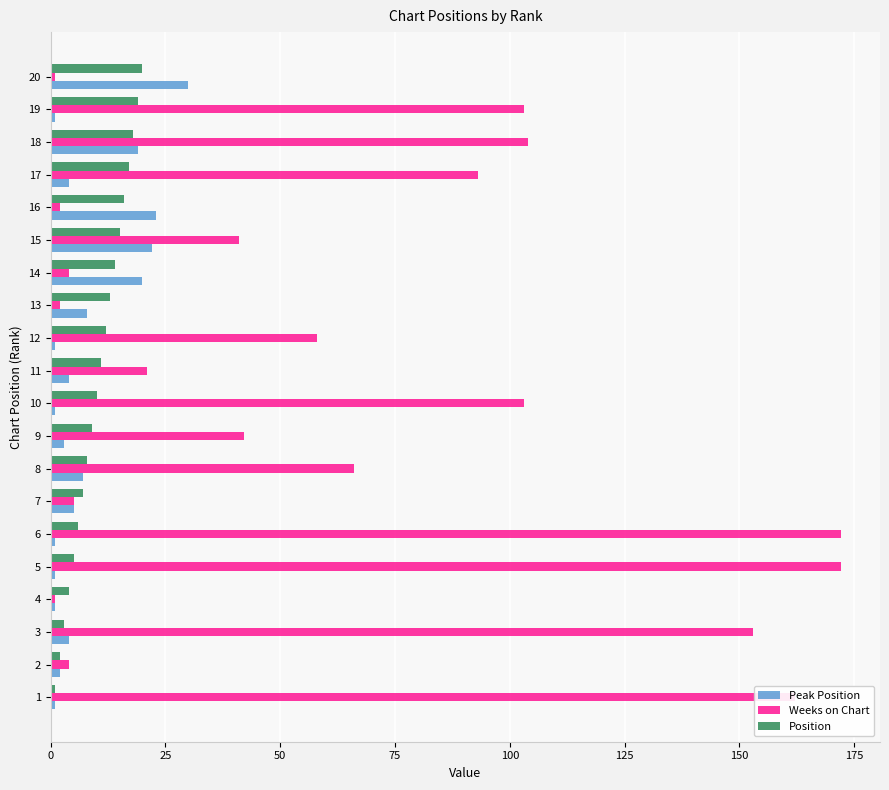

Is the value of Position at 19 greater than the value of Peak Position at 20?

No